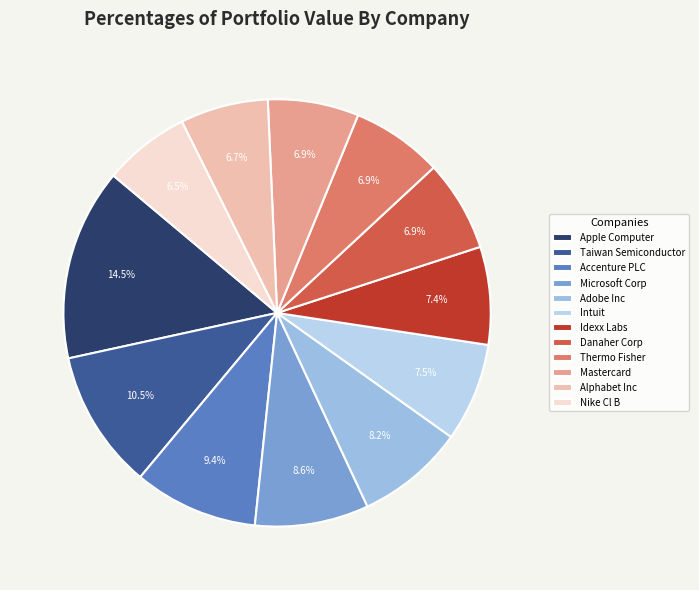

Is there any slice that represents more than half of the pie?

No